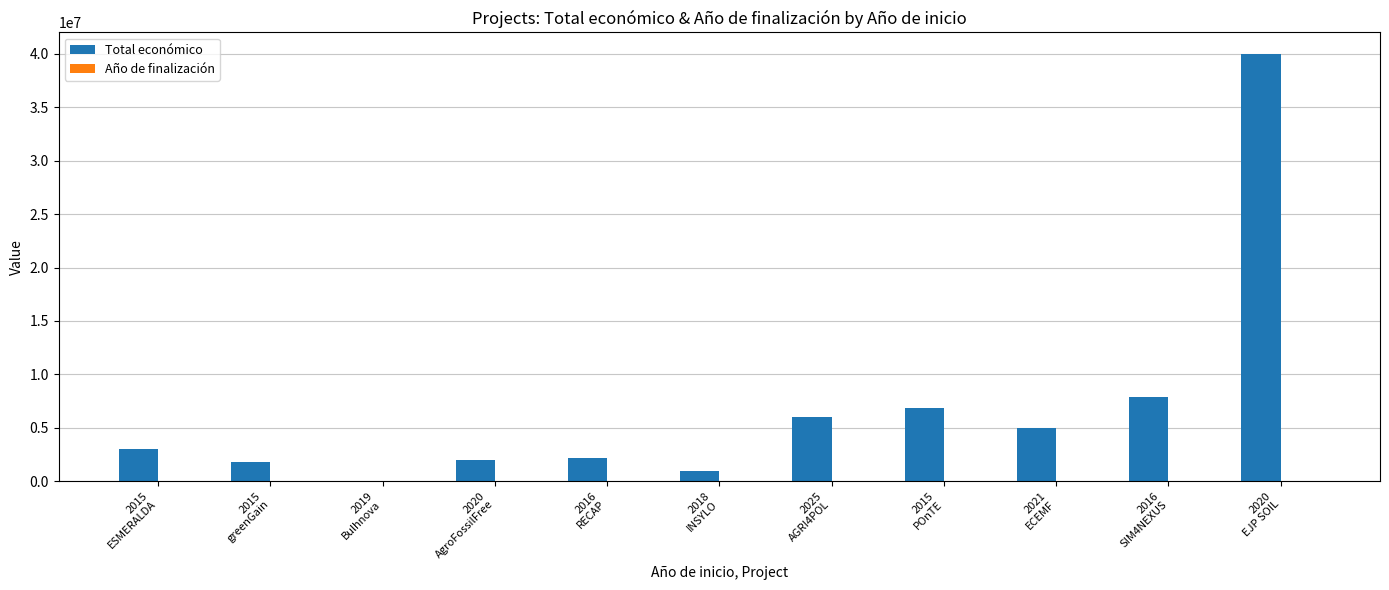

Is it true that Total económico equals 2142381 at 2016
RECAP?

True